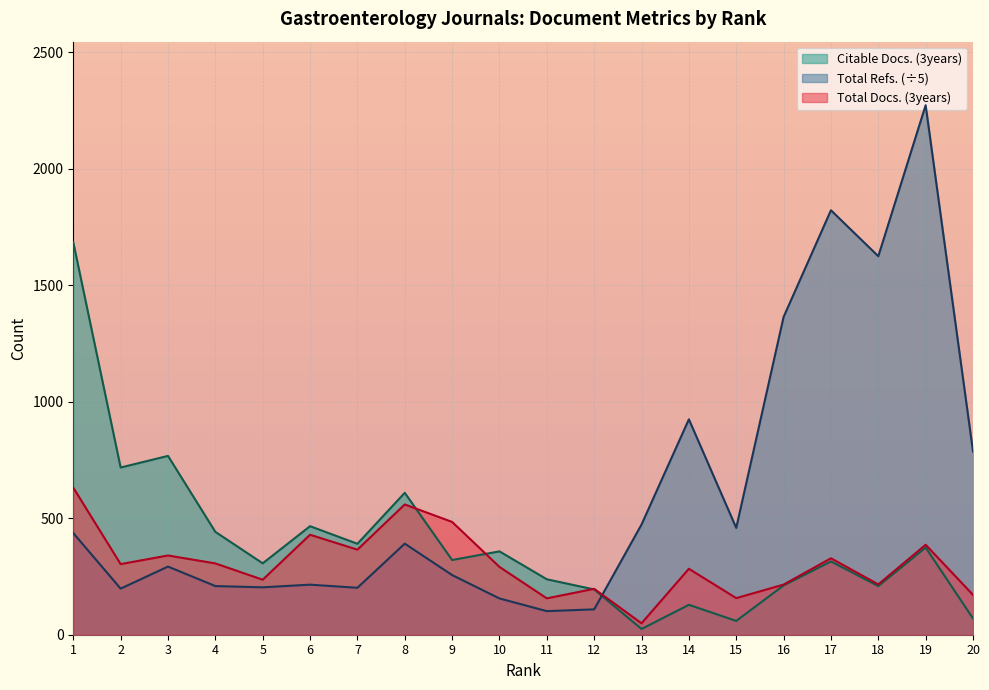

What are all the series names shown in the legend?

Citable Docs. (3years), Total Refs. (÷5), Total Docs. (3years)